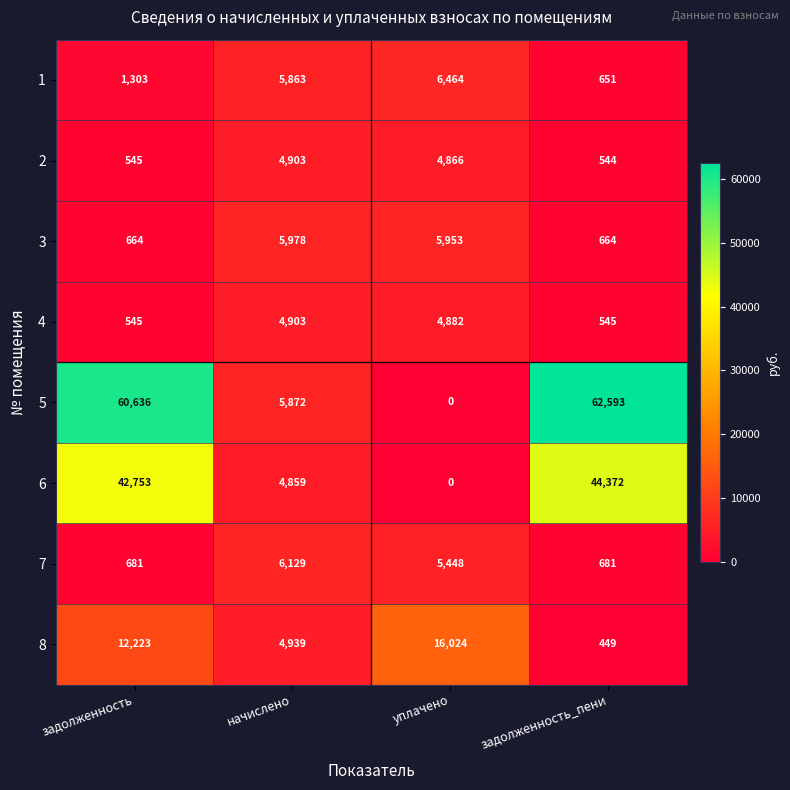

What value does the 2 series have at начислено, to the nearest 50?

4900